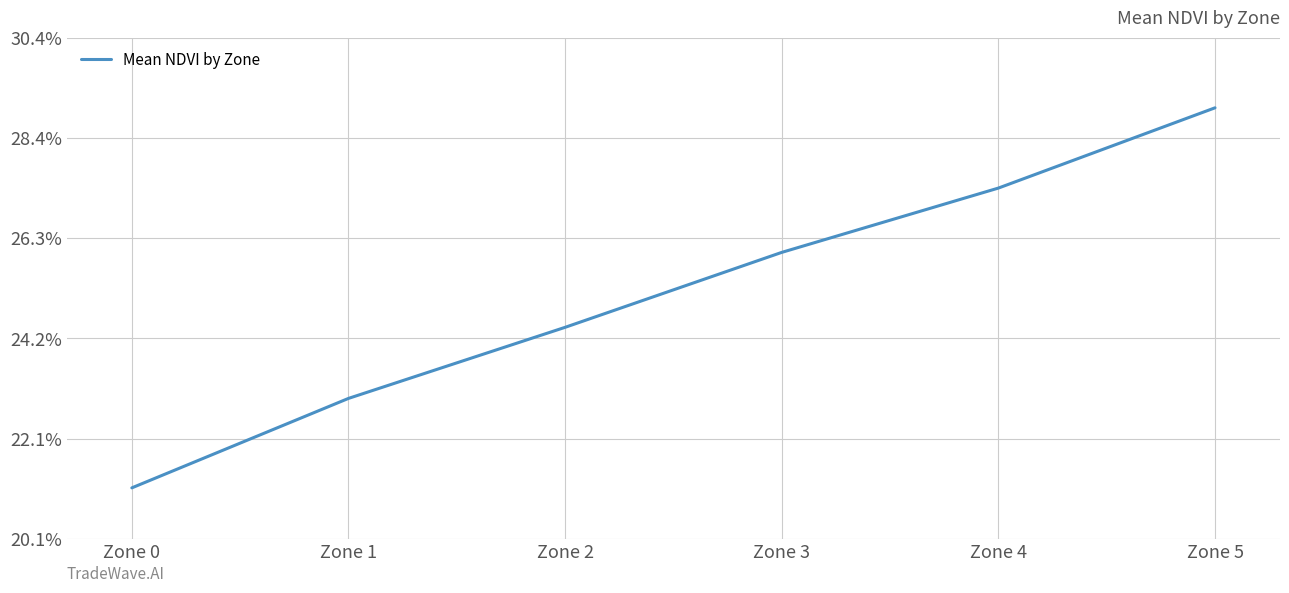

What is the sum of all values?

1.5